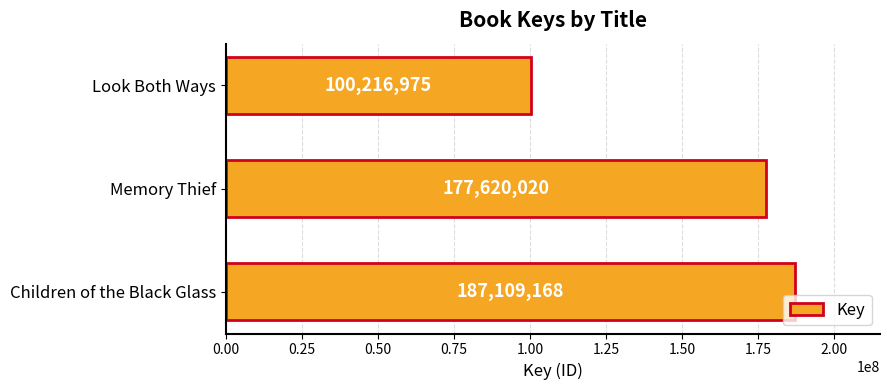

How many categories are shown in the chart?

3